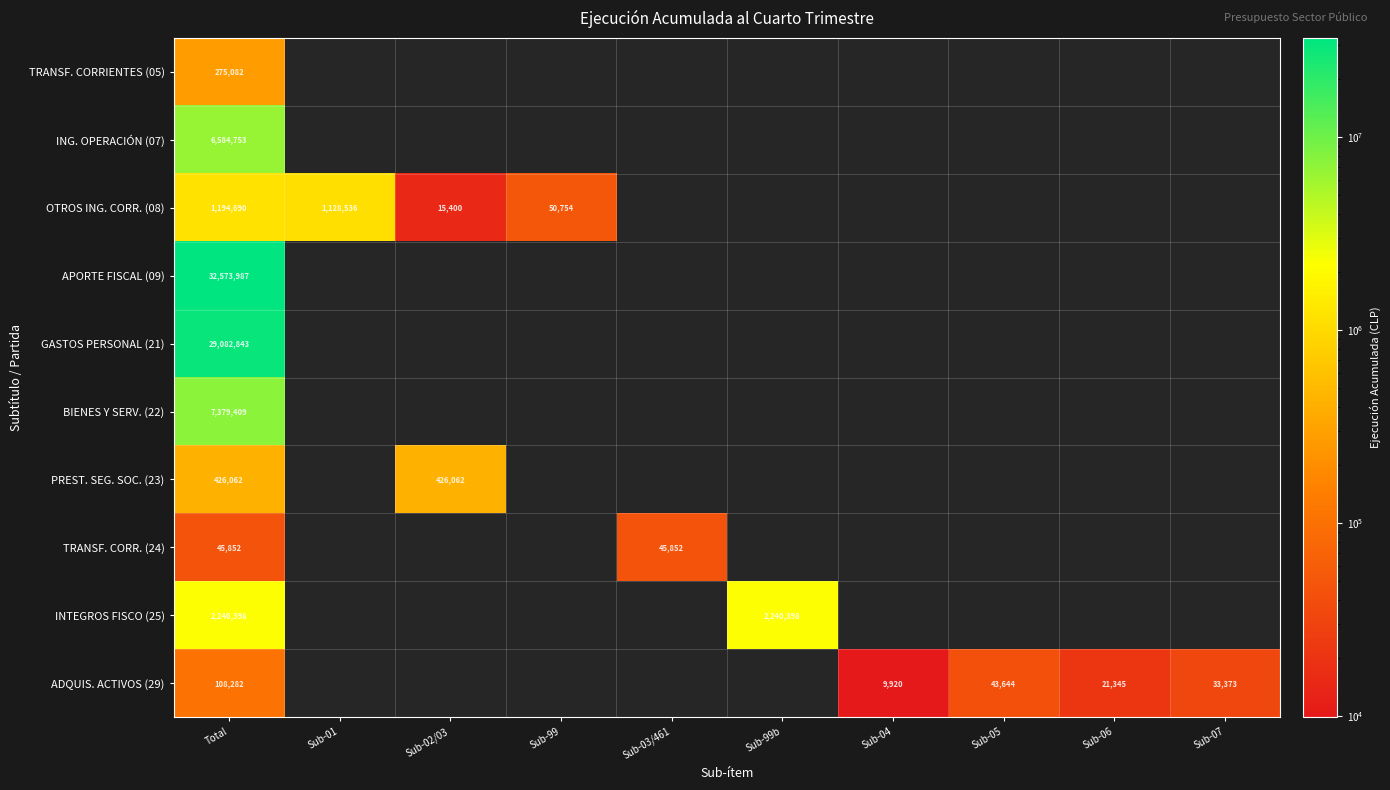

The PREST. SEG. SOC. (23) series shows 426062 at Total. True or false?

True